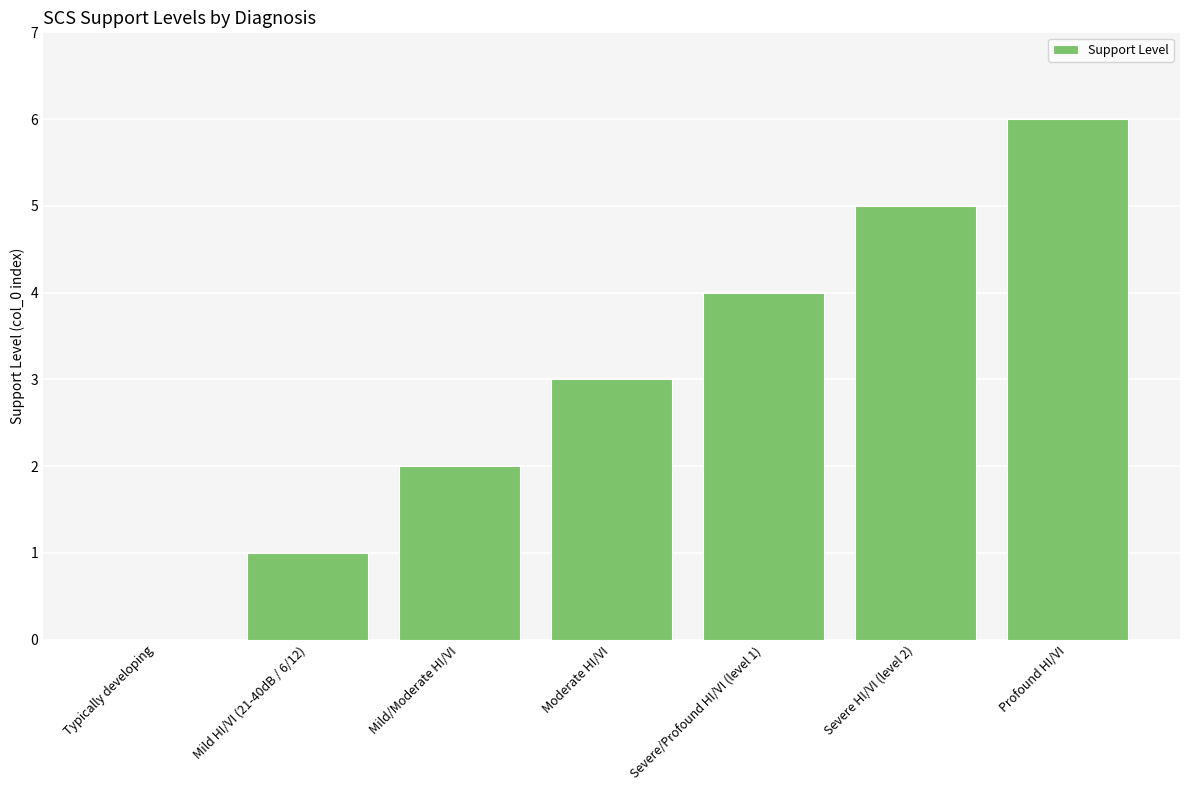

Which label corresponds to the largest value in the chart?

Profound HI/VI